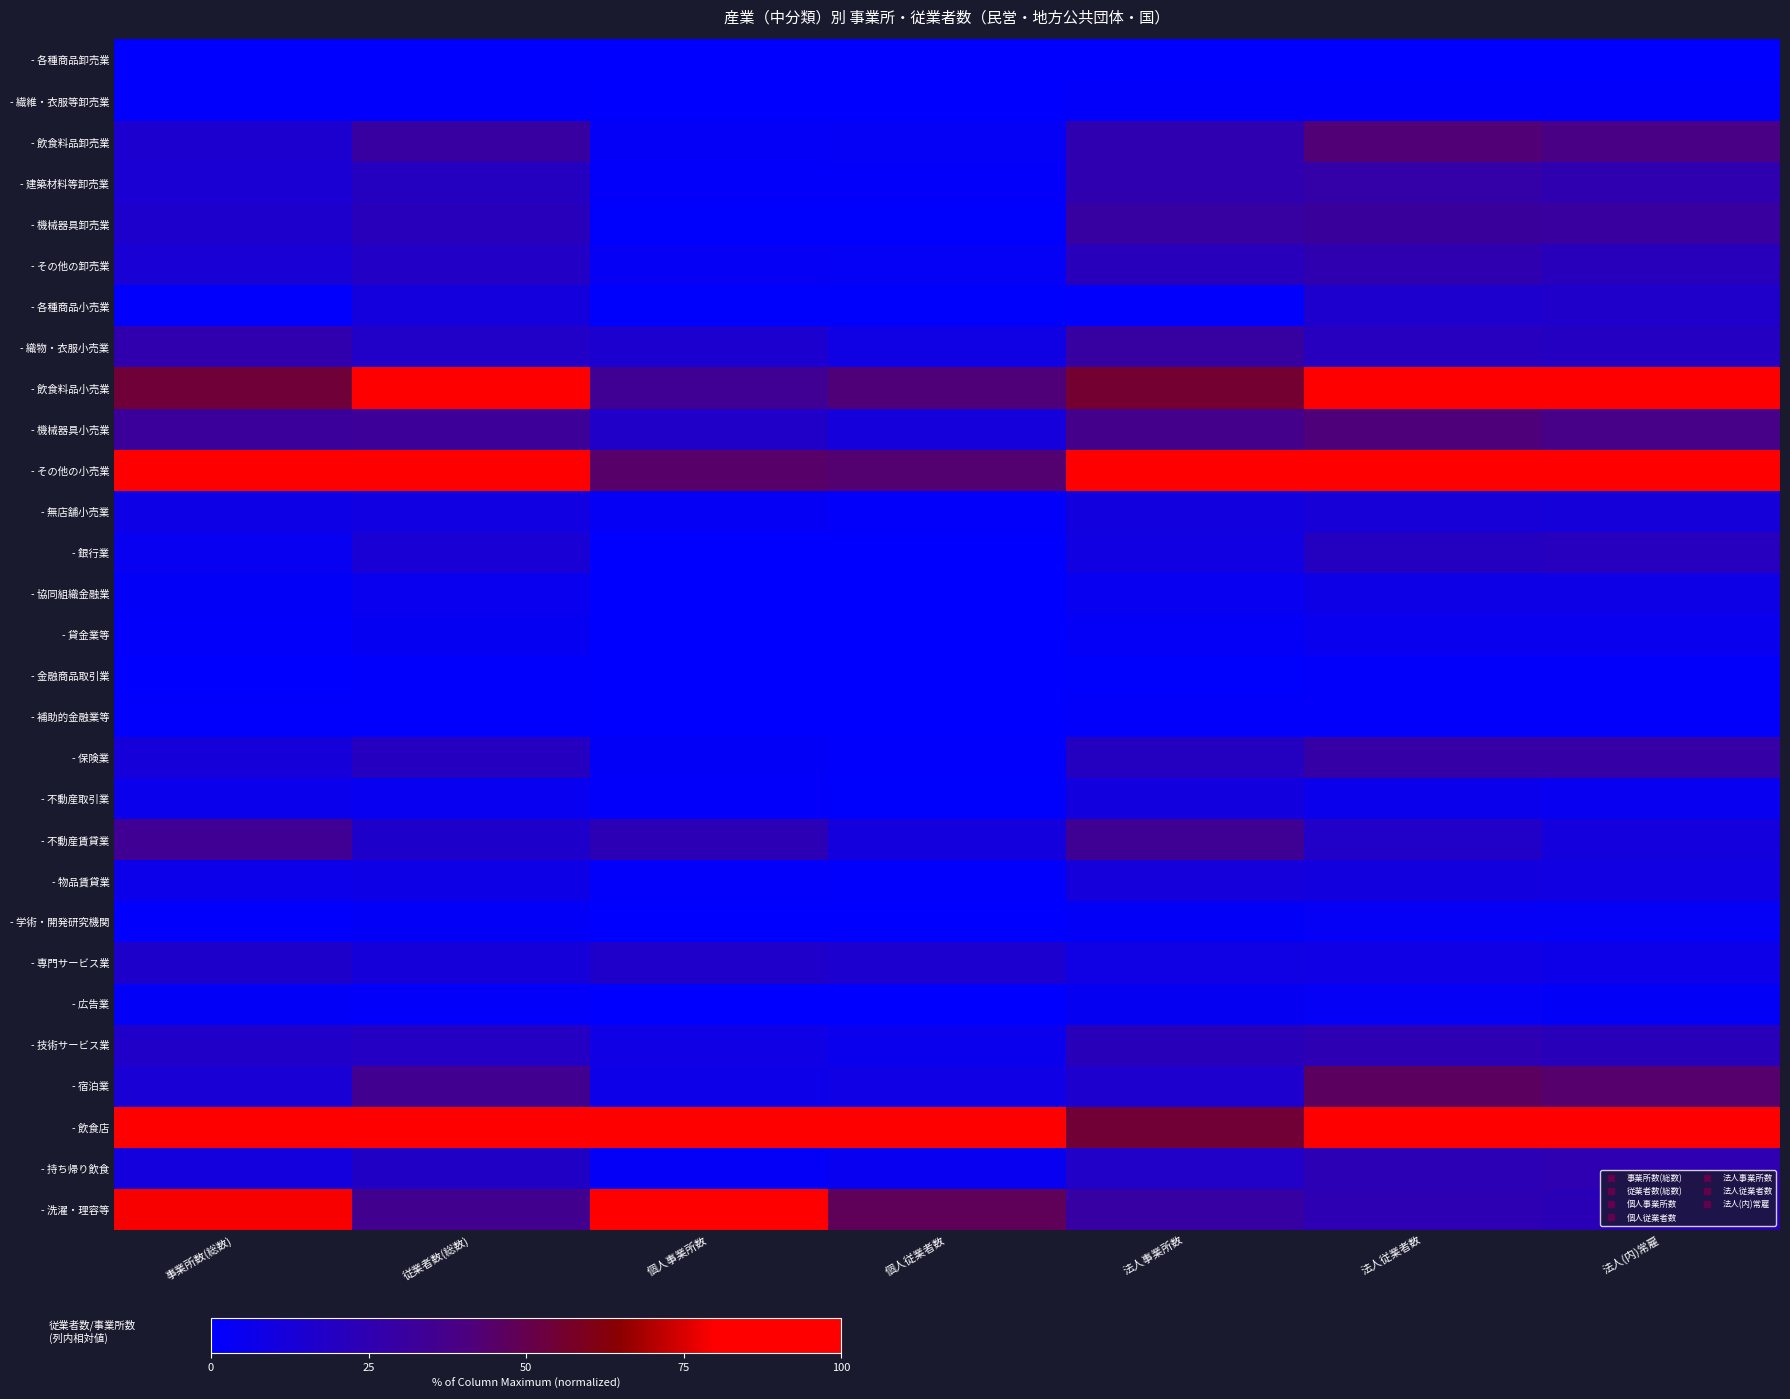

How many distinct data groups are displayed?

29